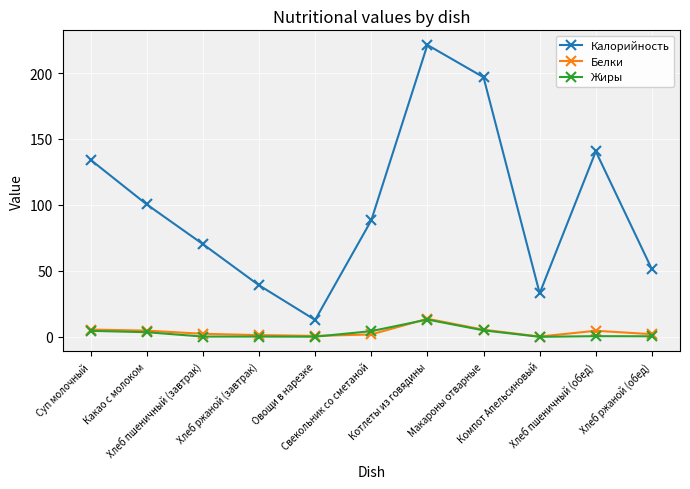

What is the label of the 1st point from the right?

Хлеб ржаной (обед)